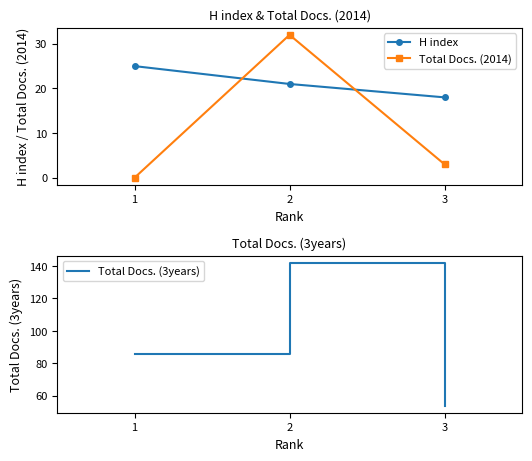

List the series in order of their peak value, lowest first.

H index, Total Docs. (2014), Total Docs. (3years)